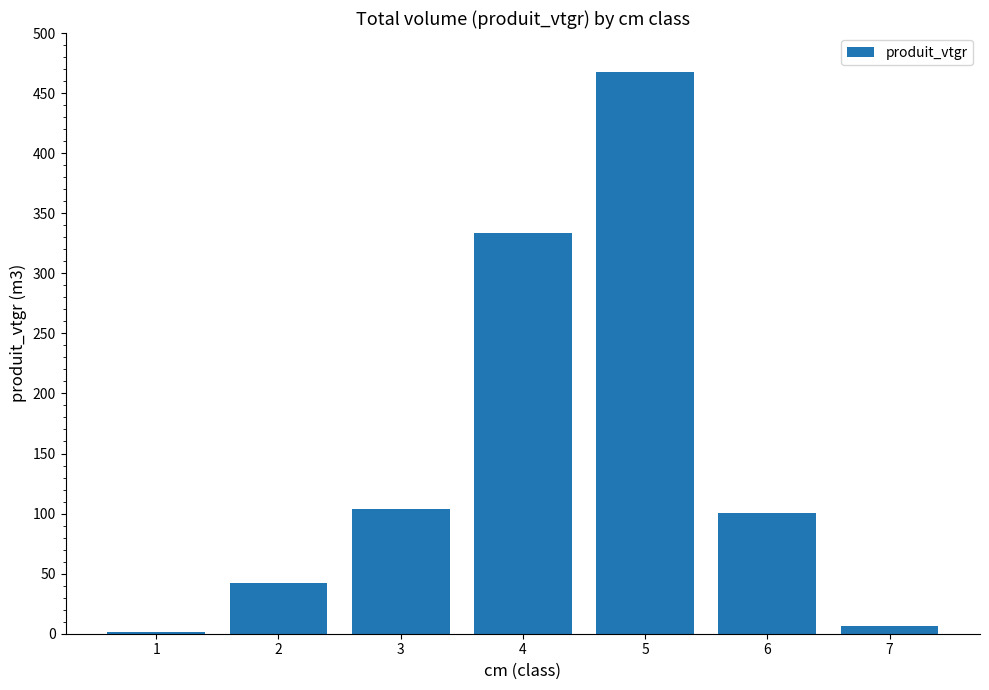

Is it true that the value at 4 is 333.5?

True